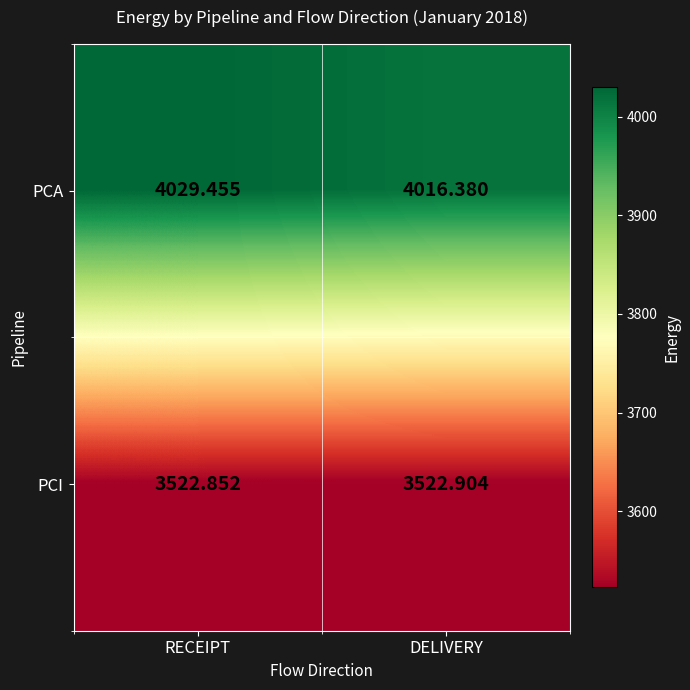

Is the value of PCA at DELIVERY greater than the value of PCI at DELIVERY?

Yes